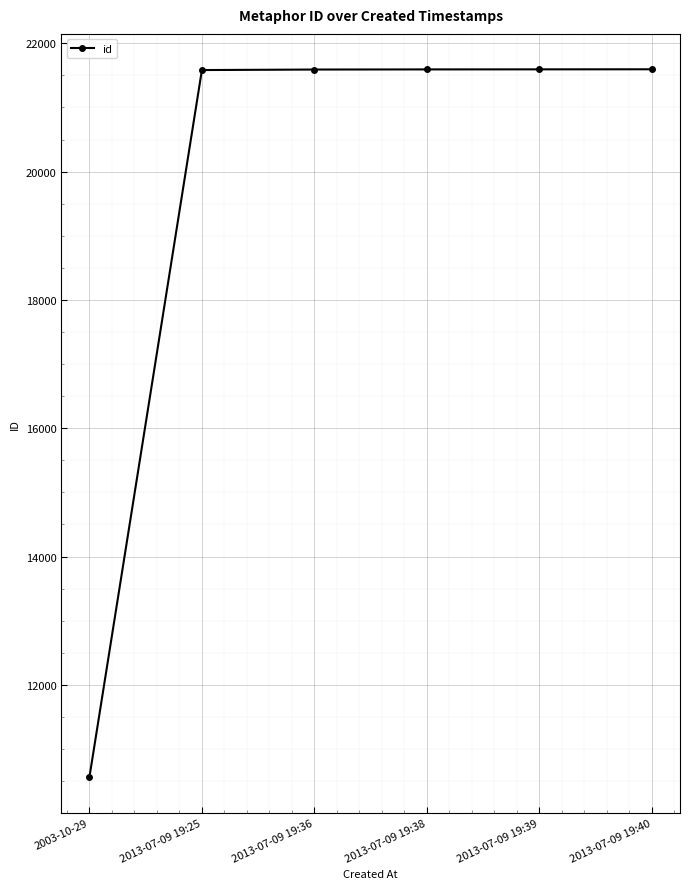

What is the smallest value displayed?

10560